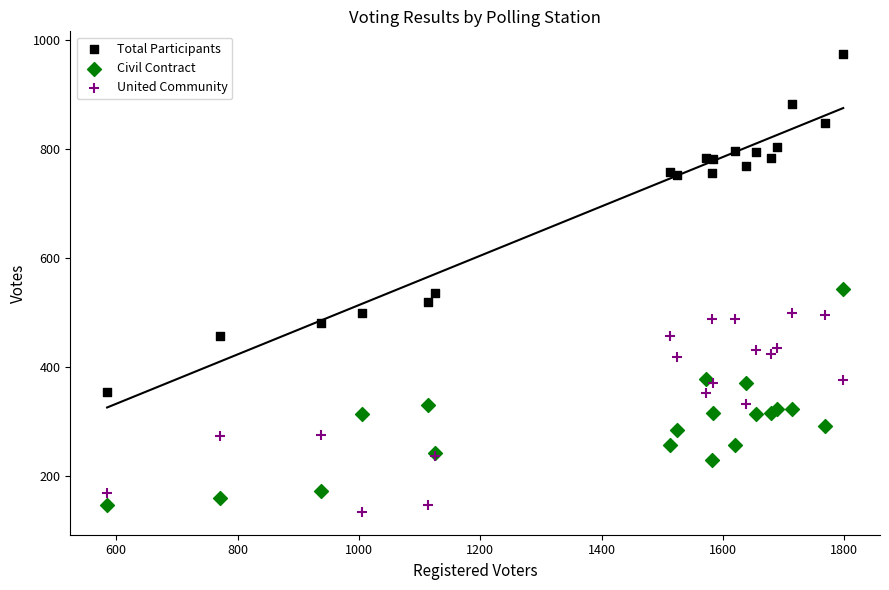

What is the X range (max minus min) for the scatter plot?

1213